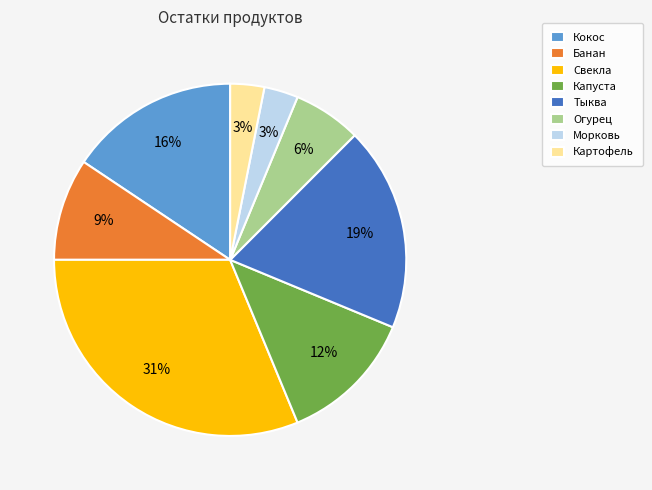

Between Банан and Морковь, which is larger?

Банан